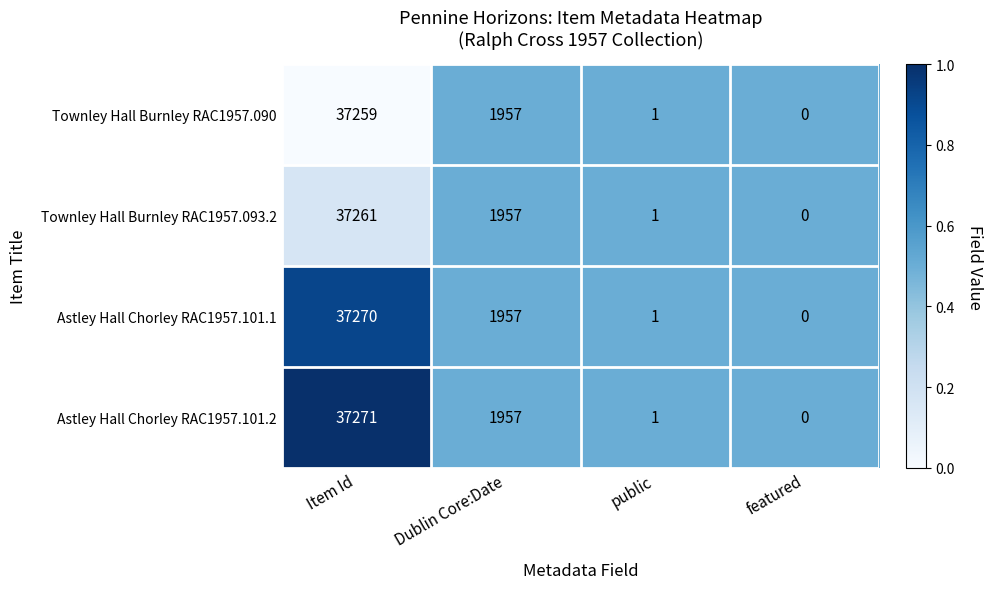

Count the number of categories in the chart.

4